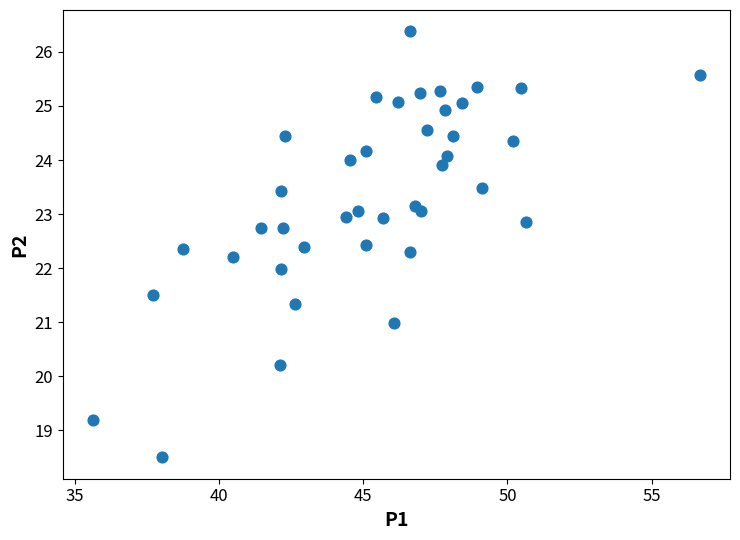

What is the range of Y values (max minus min)?

7.9